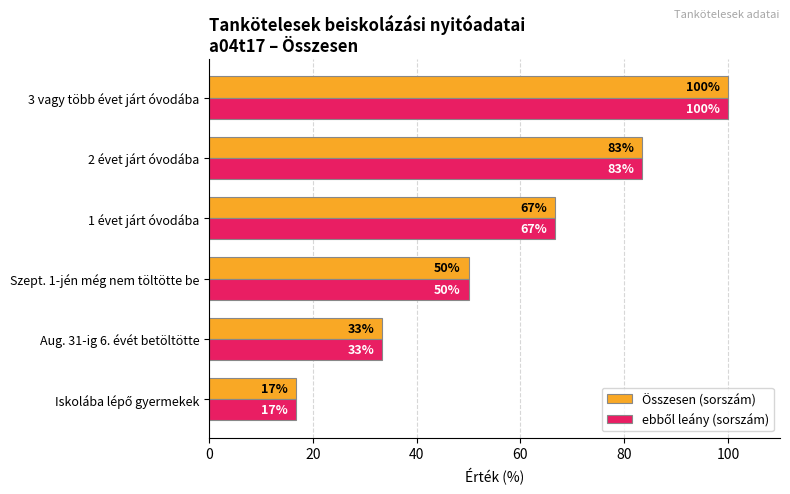

At which category is the sum across all series the highest?

3 vagy több évet járt óvodába